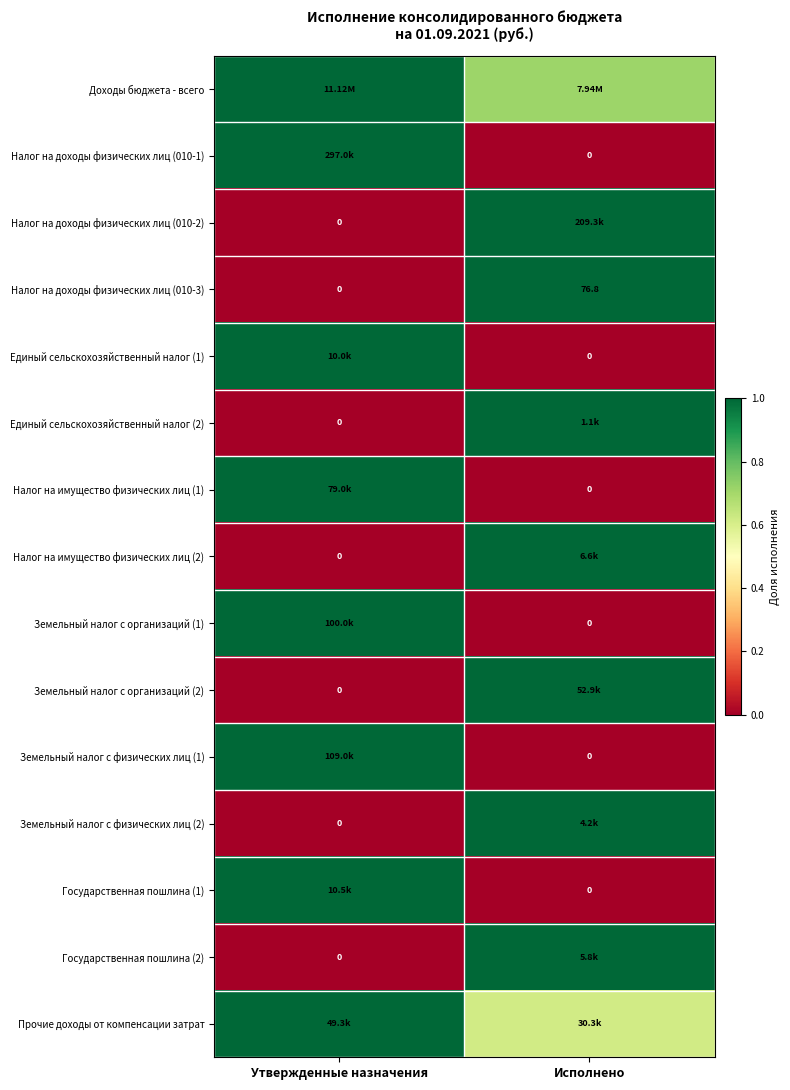

How many values in the Налог на доходы физических лиц (010-3) series are below 76?

1